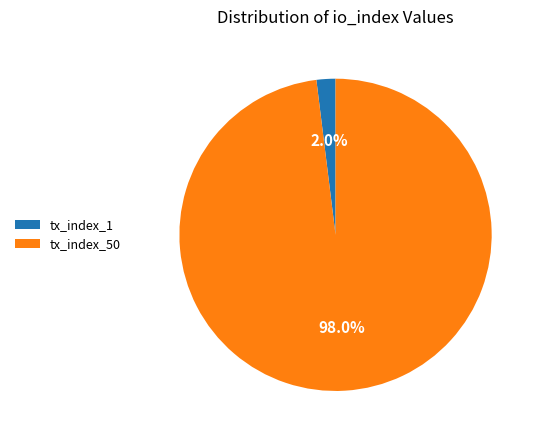

Count the number of slices in the pie.

2